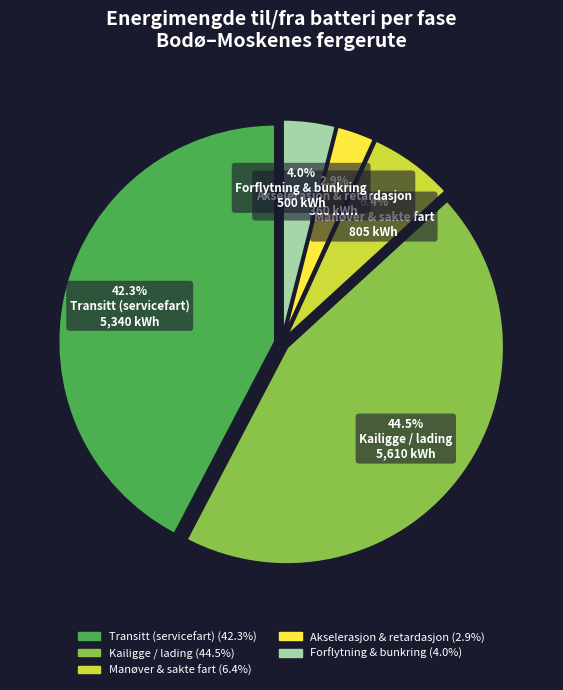

Is there any slice that represents more than half of the pie?

No